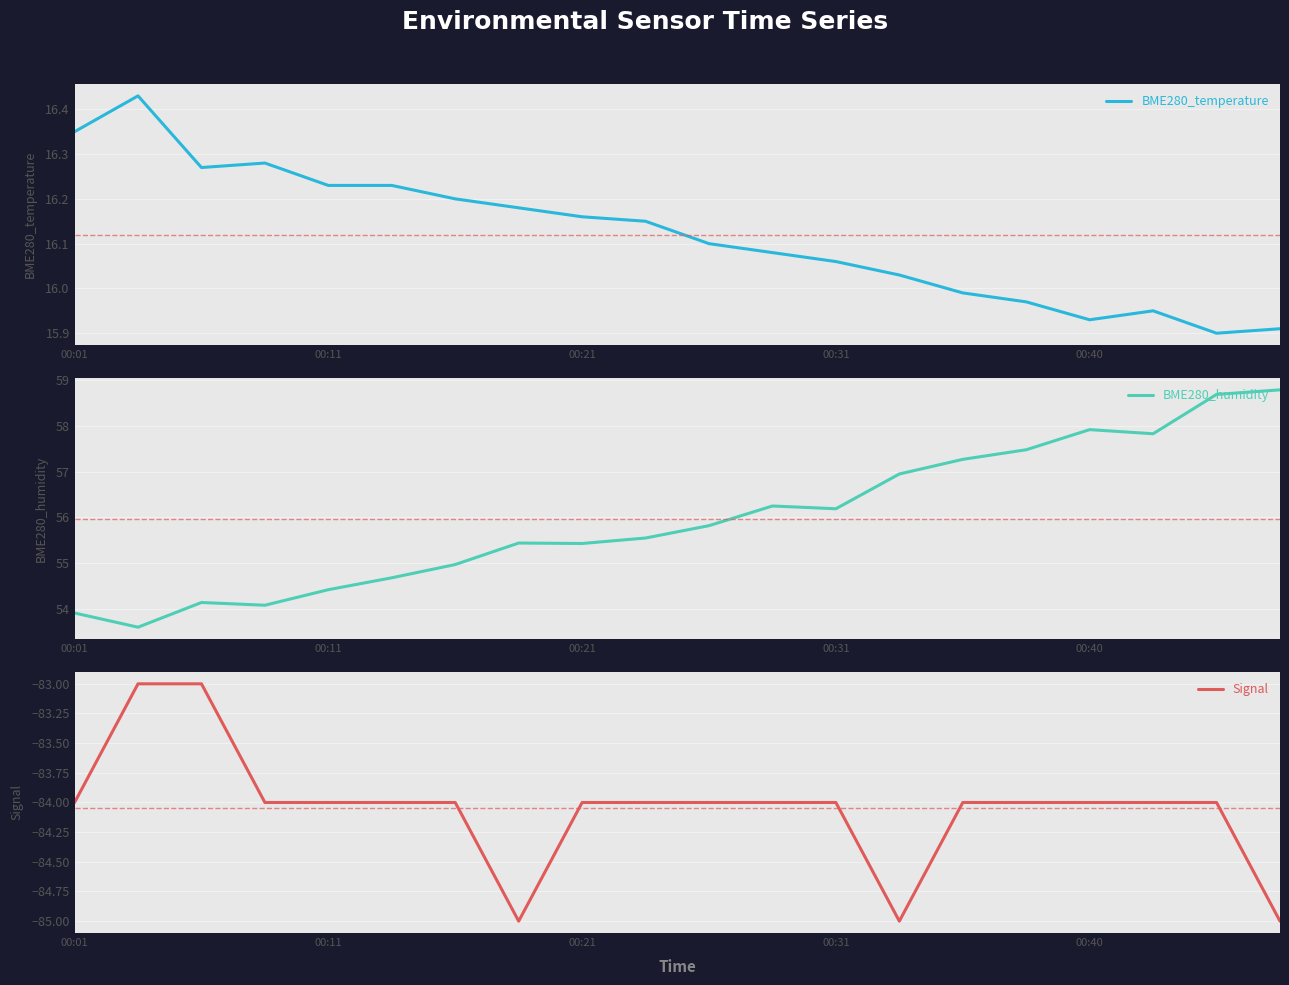

What is the value of the Signal point at the 6th from the left?

-84.0